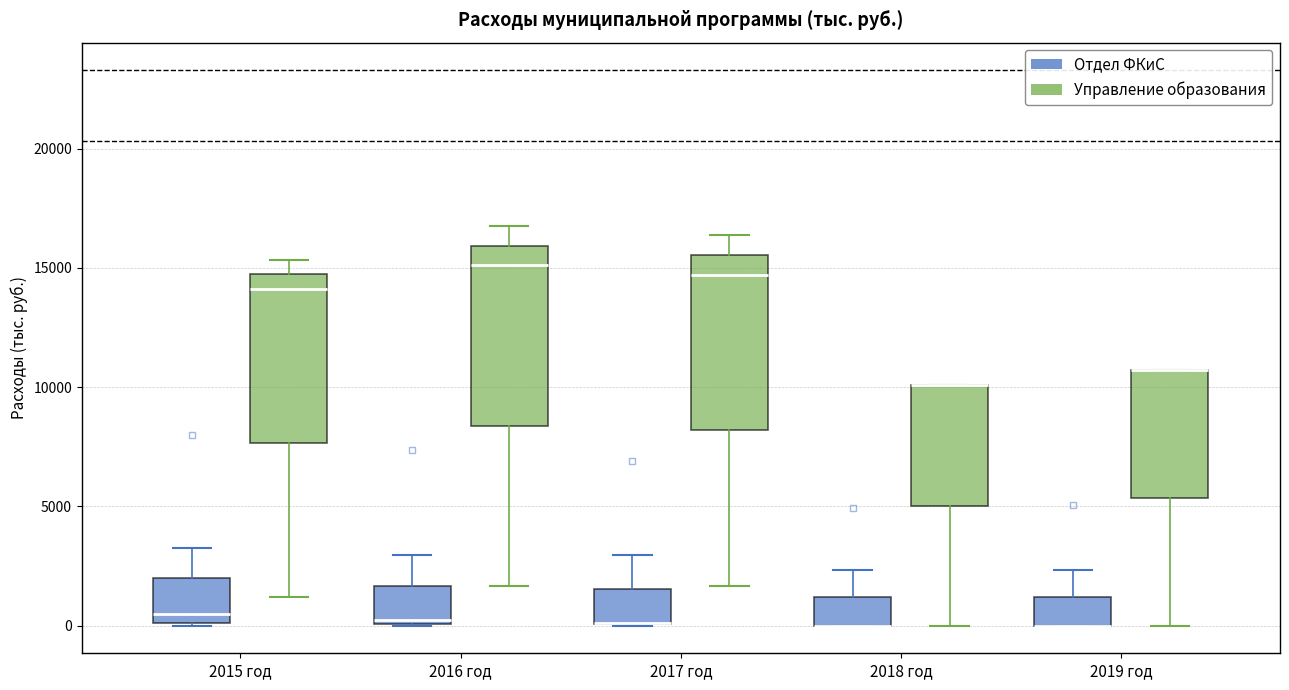

Reading left to right, transcribe this box plot: for each box, give where its median line is, the range the box spans, and where its two whiskers end, as read against the y-axis. The values are not printed on the chart, so give them approximately, as read against the axis.

2015 год (Отдел ФКиС): median 500, box 0 to 2000, whiskers 0 to 3000
2015 год (Управление образования): median 14000, box 7500 to 14500, whiskers 1000 to 15500
2016 год (Отдел ФКиС): median 0 (just above the box's lower edge), box 0 to 1500, whiskers 0 to 3000
2016 год (Управление образования): median 15000, box 8500 to 16000, whiskers 1500 to 17000
2017 год (Отдел ФКиС): median 0 (drawn on the box's lower edge), box 0 to 1500, whiskers 0 to 3000
2017 год (Управление образования): median 14500, box 8000 to 15500, whiskers 1500 to 16500
2018 год (Отдел ФКиС): median 0 (drawn on the box's lower edge), box 0 to 1000, whiskers 0 to 2500
2018 год (Управление образования): median 10000 (drawn on the box's upper edge), box 5000 to 10000, whiskers 0 to 10000
2019 год (Отдел ФКиС): median 0 (drawn on the box's lower edge), box 0 to 1000, whiskers 0 to 2500
2019 год (Управление образования): median 10500 (drawn on the box's upper edge), box 5500 to 10500, whiskers 0 to 10500